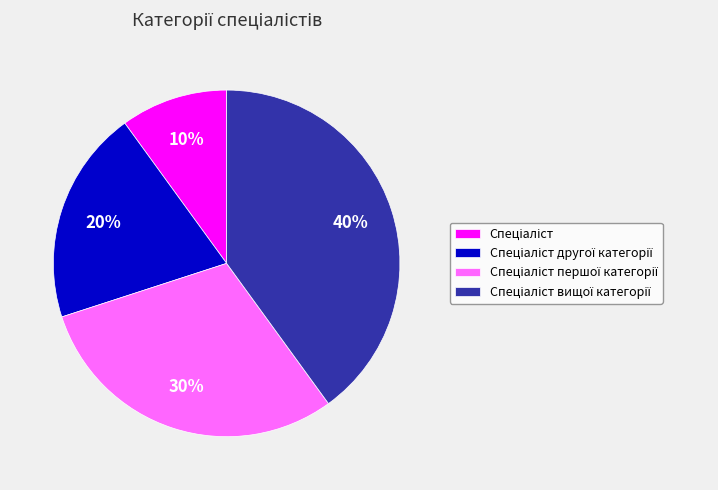

To the nearest percent, what is the difference between the largest and smallest slice percentages?

30%